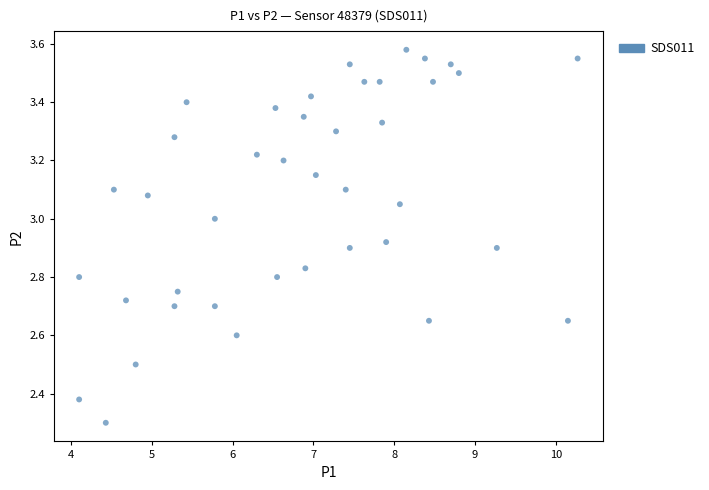

What is the range of X values (max minus min)?

6.2